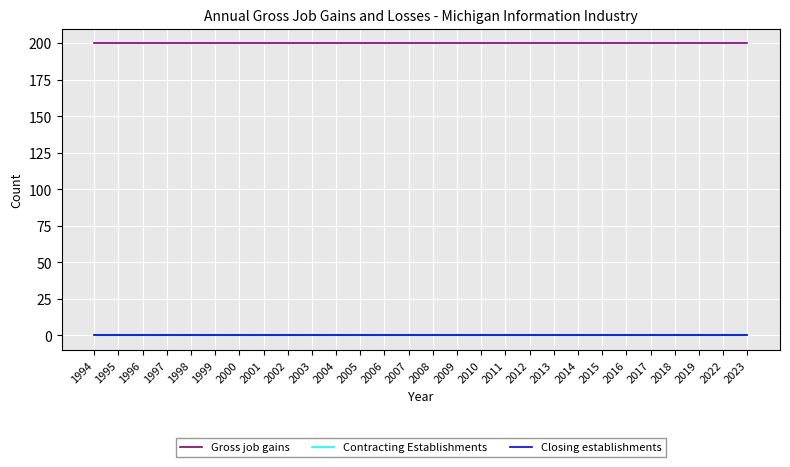

Reading left to right, what are all the values shown in this chart?

Gross job gains: 200	200	200	200	200	200	200	200	200	200	200	200	200	200	200	200	200	200	200	200	200	200	200	200	200	200	200	200
Contracting Establishments: 0	0	0	0	0	0	0	0	0	0	0	0	0	0	0	0	0	0	0	0	0	0	0	0	0	0	0	0
Closing establishments: 0	0	0	0	0	0	0	0	0	0	0	0	0	0	0	0	0	0	0	0	0	0	0	0	0	0	0	0